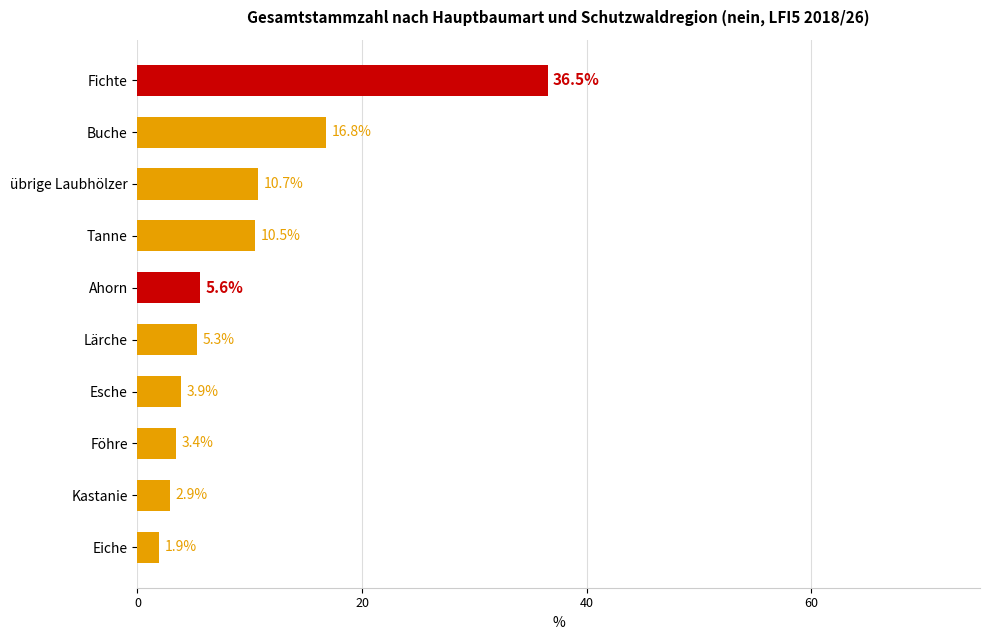

What is the difference between the maximum and minimum values?

34.6